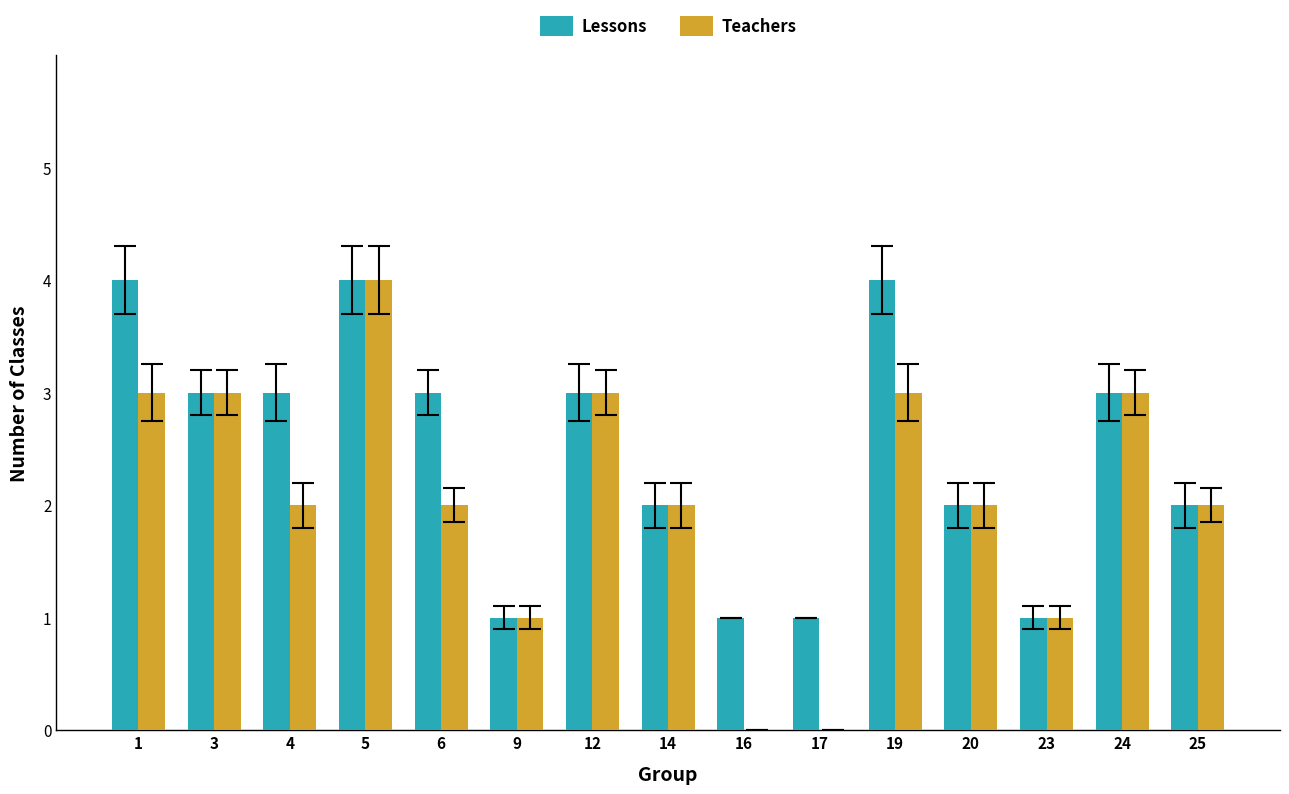

What is the approximate value of Teachers at 19?

3